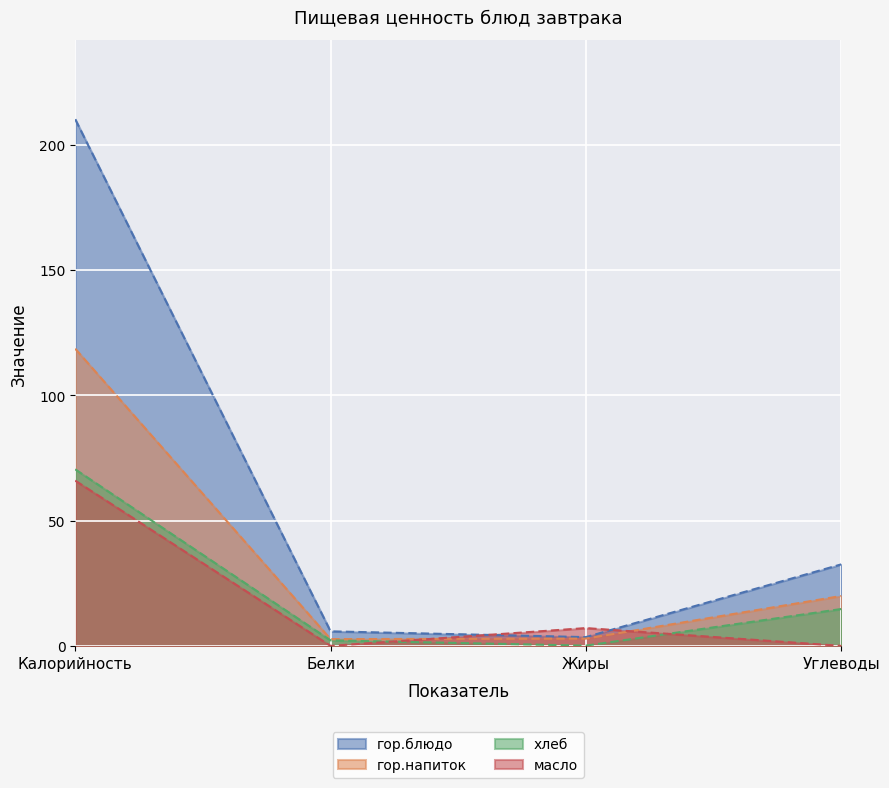

Rank the categories by хлеб value from highest to lowest.

Калорийность, Углеводы, Белки, Жиры